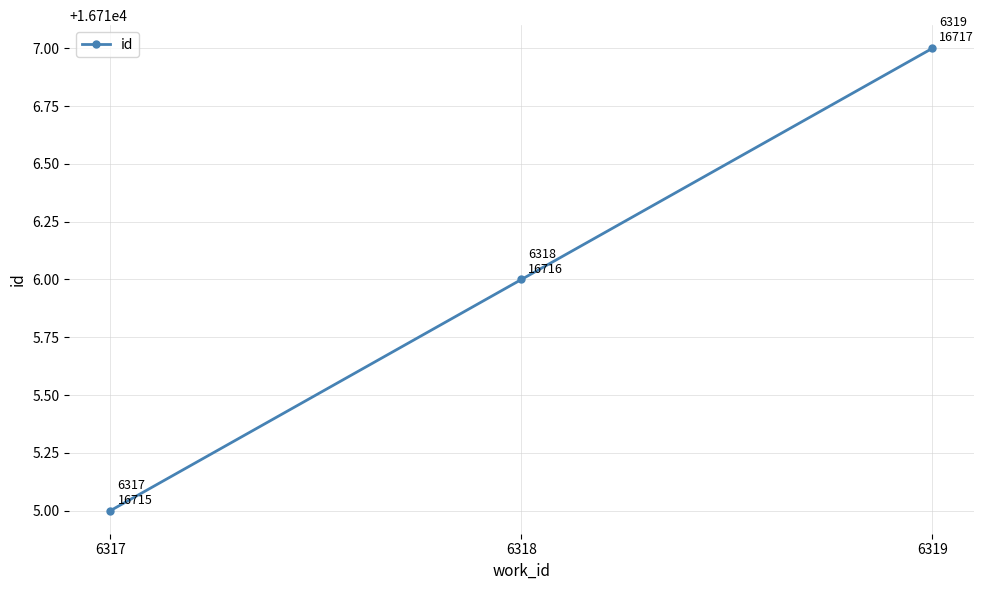

What is the difference between the maximum and minimum values?

2